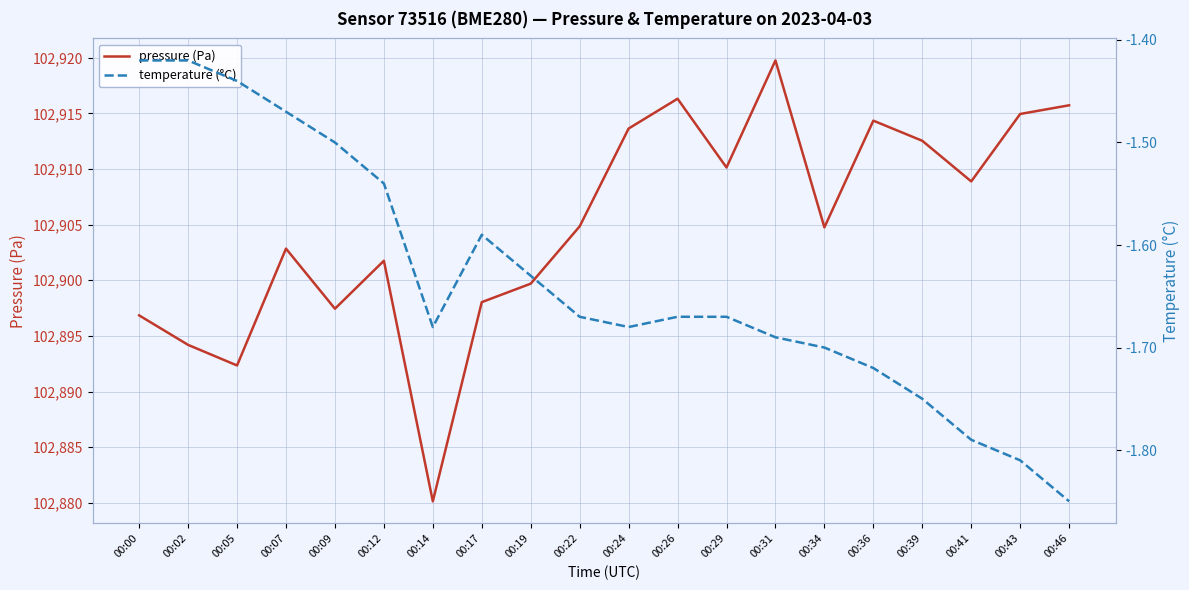

List the series in order of their peak value, highest first.

pressure (Pa), temperature (°C)